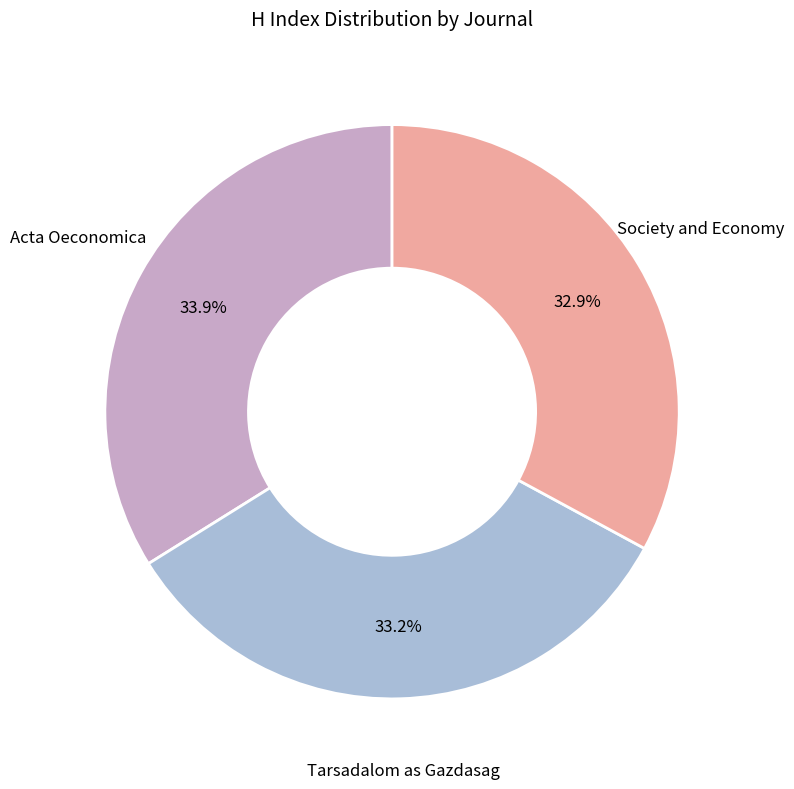

To the nearest percent, what portion does Society and Economy represent?

33%